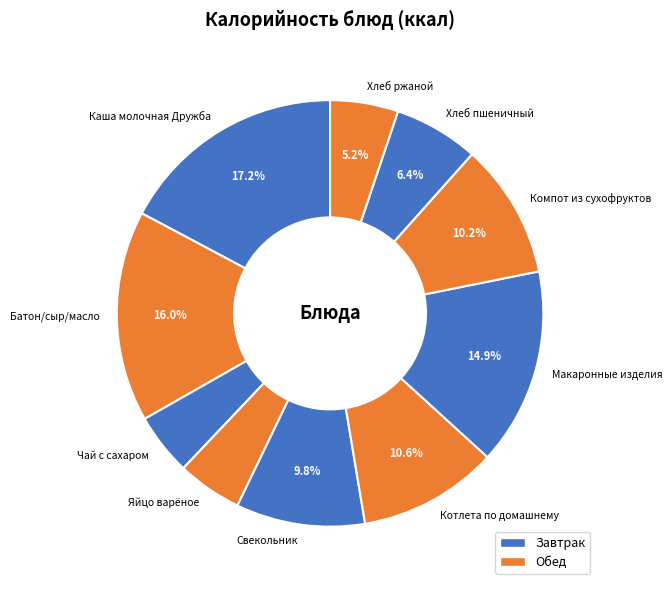

Approximately how many times larger is the value at Яйцо варёное compared to Хлеб пшеничный?

0.8